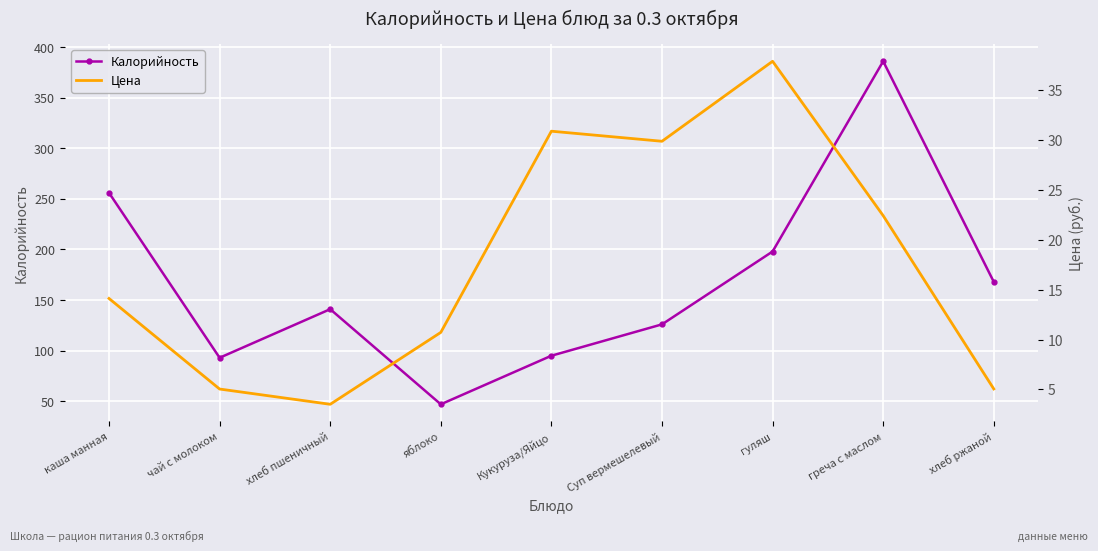

Between Кукуруза/Яйцо and гуляш, which series saw the biggest shift?

Калорийность